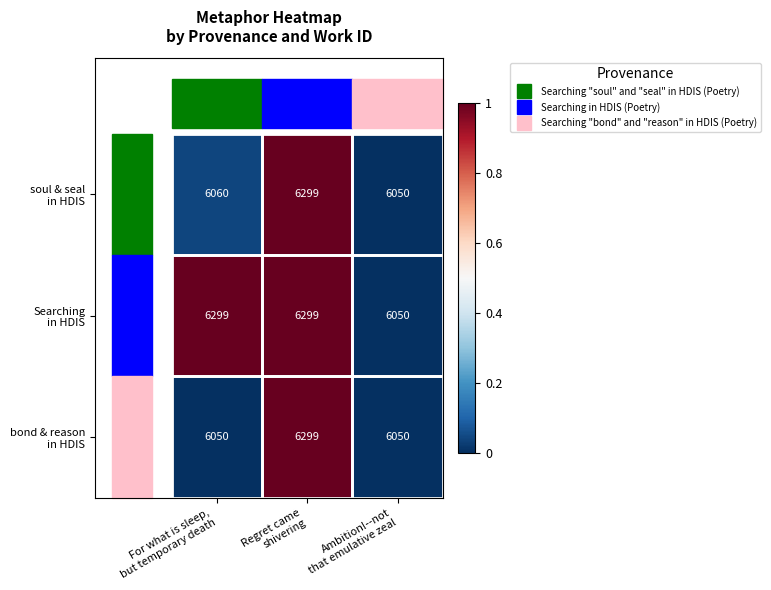

What is the minimum value shown in the chart?

6050